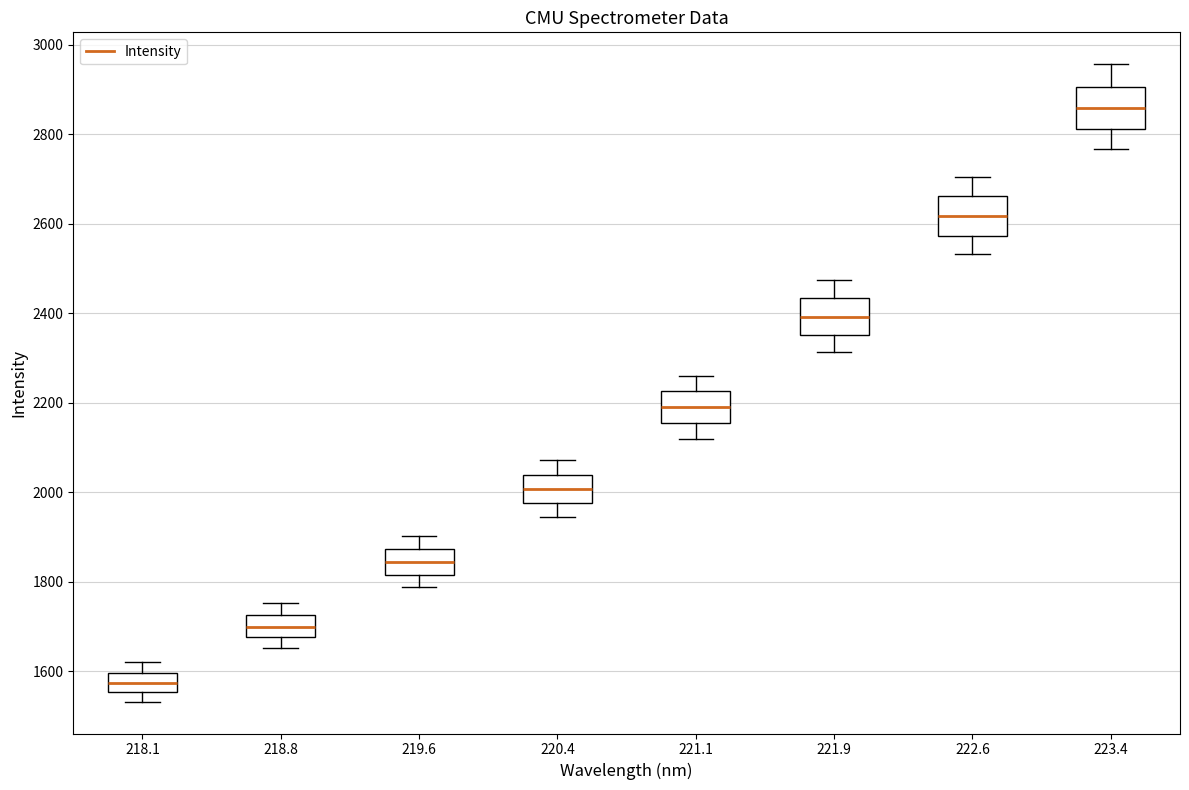

Reading left to right, transcribe this box plot: for each box, give where its median line is, the range the box spans, and where its two whiskers end, as read against the y-axis. The values are not printed on the chart, so give them approximately, as read against the axis.

218.1: median 1580, box 1560 to 1600, whiskers 1540 to 1620
218.8: median 1700, box 1680 to 1720, whiskers 1660 to 1760
219.6: median 1840, box 1820 to 1880, whiskers 1780 to 1900
220.4: median 2000, box 1980 to 2040, whiskers 1940 to 2080
221.1: median 2200, box 2160 to 2220, whiskers 2120 to 2260
221.9: median 2400, box 2360 to 2440, whiskers 2320 to 2480
222.6: median 2620, box 2580 to 2660, whiskers 2540 to 2700
223.4: median 2860, box 2820 to 2900, whiskers 2760 to 2960